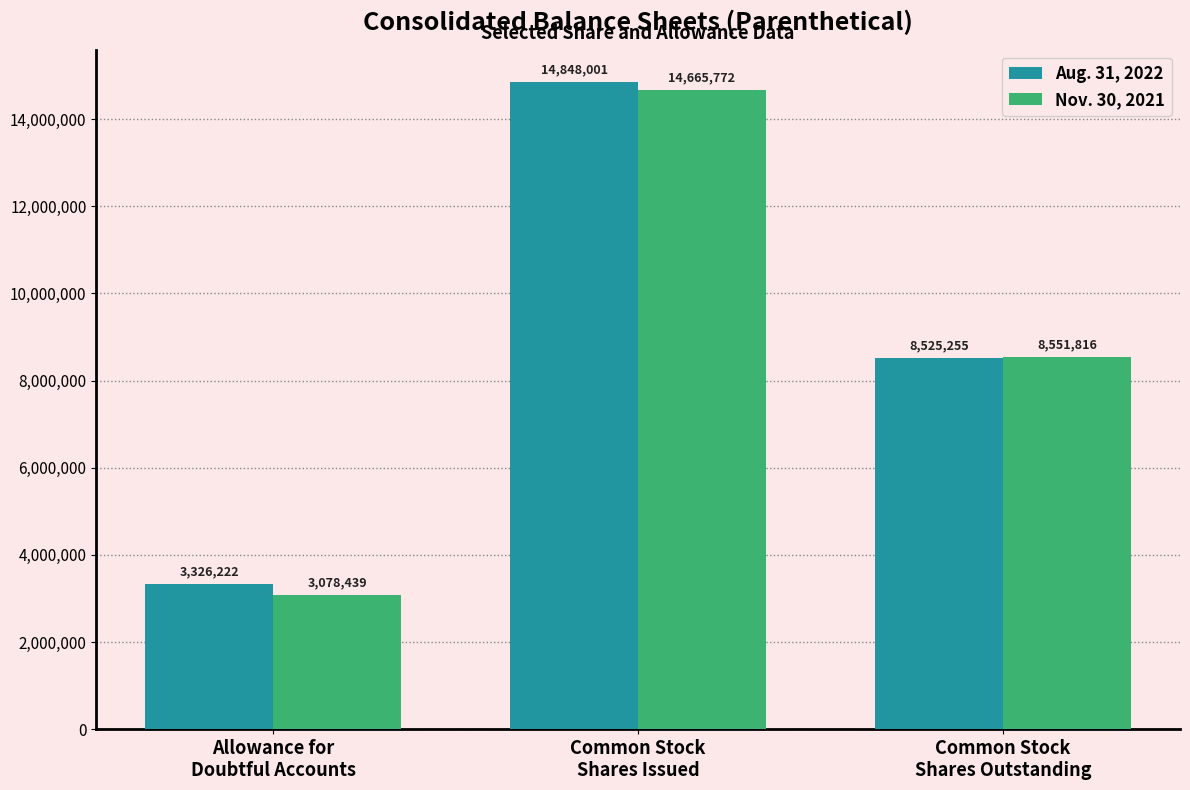

What is the minimum value shown in the chart?

3078439